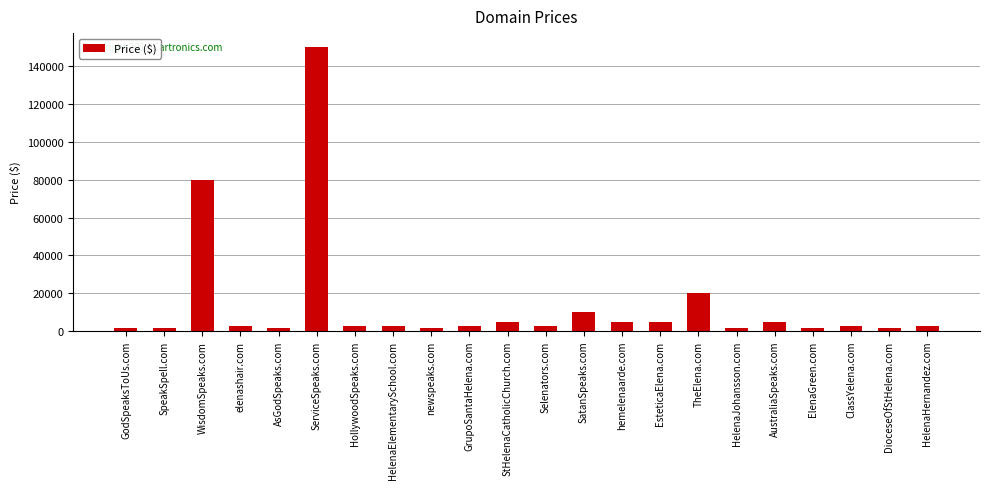

Reading left to right, transcribe all the data shown in this chart.

1888	1888	79888	2888	1888	149888	2888	2888	1888	2888	4888	2888	9888	4888	4888	19888	1888	4888	1888	2888	1888	2888